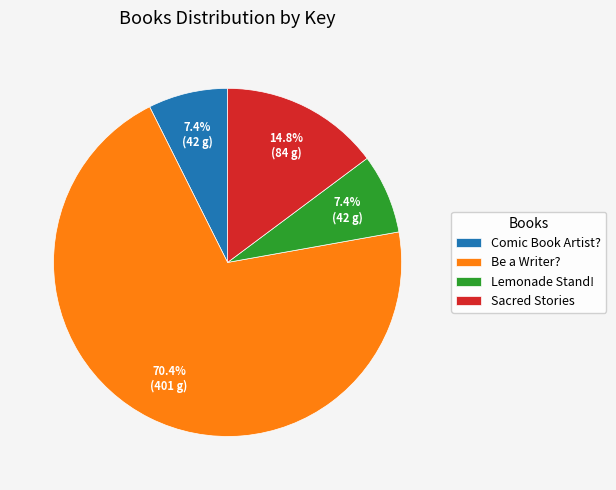

Count the number of slices in the pie.

4